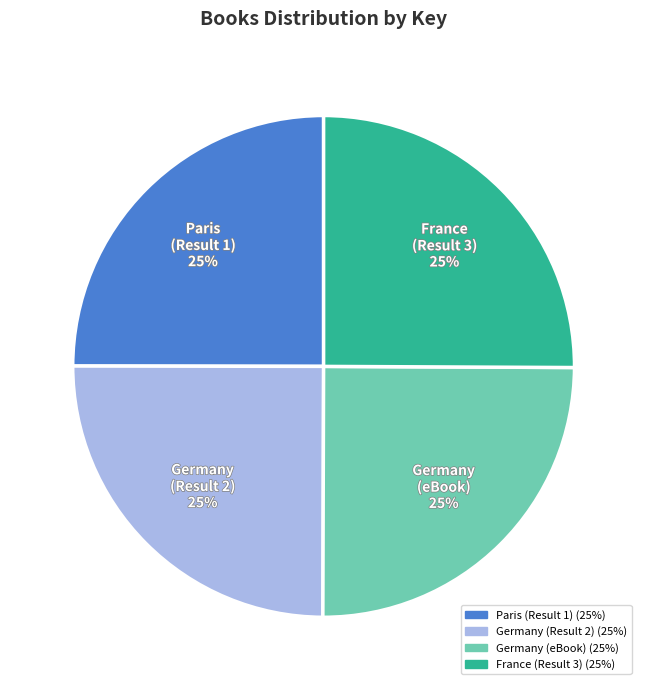

What percentage is the Germany (eBook) slice, to the nearest percent?

25%